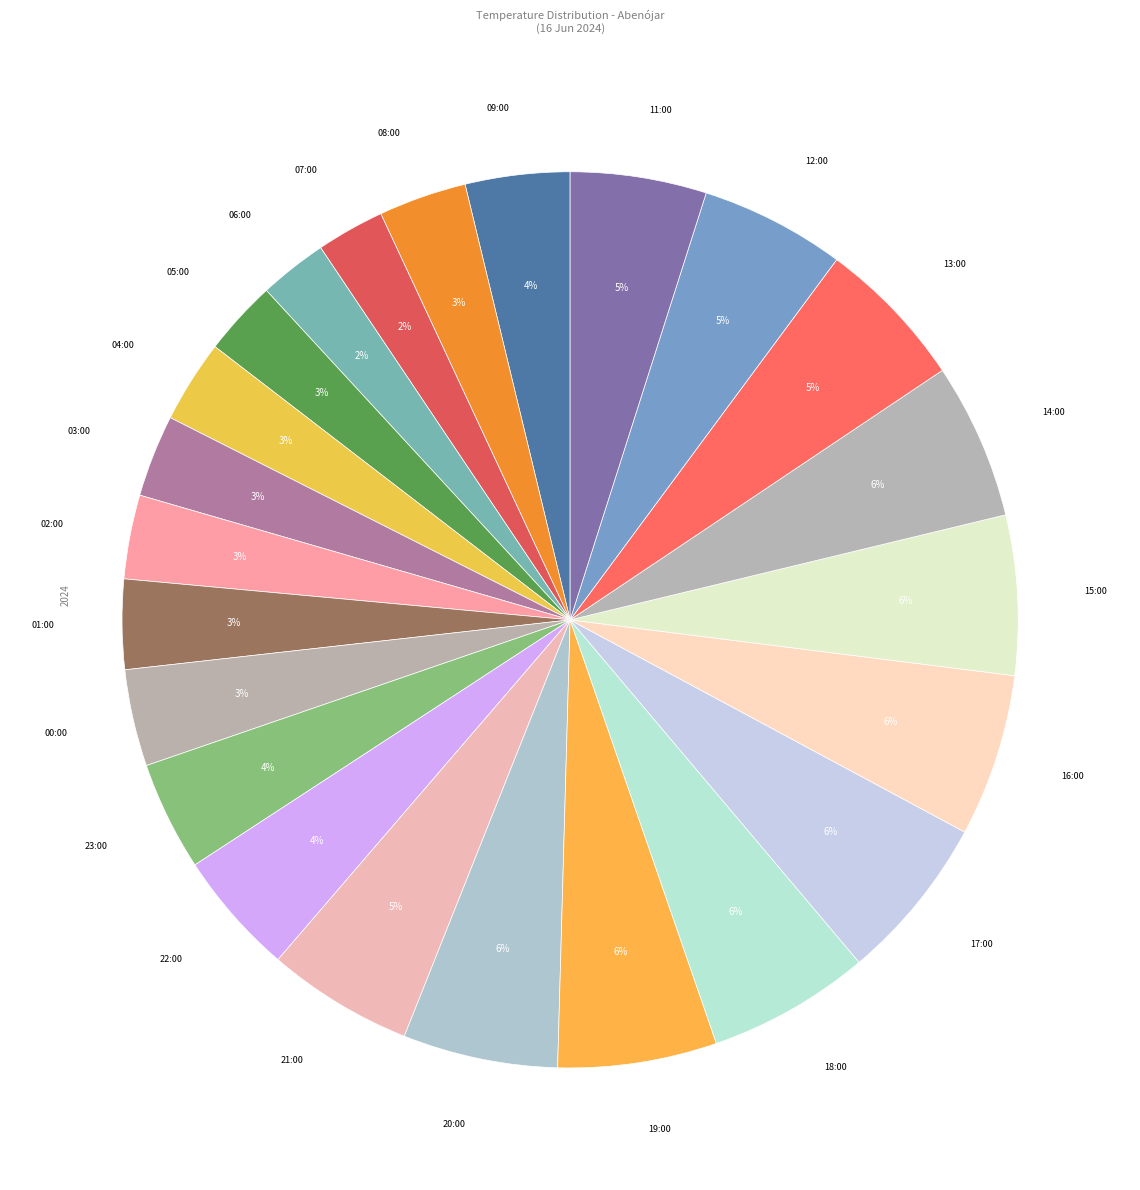

To the nearest percent, what is the difference between the largest and smallest slice percentages?

4%